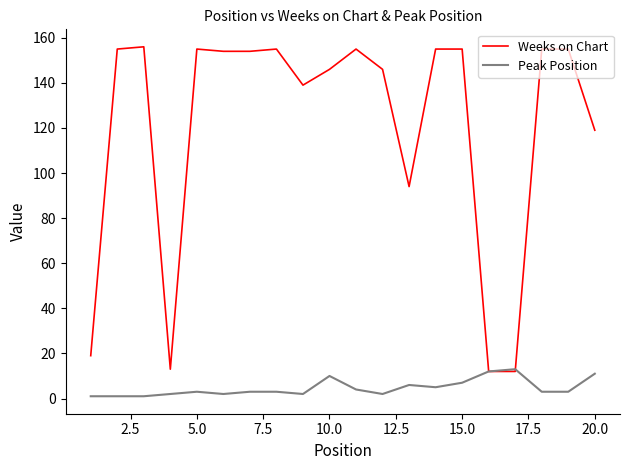

What is the greatest value displayed?

156